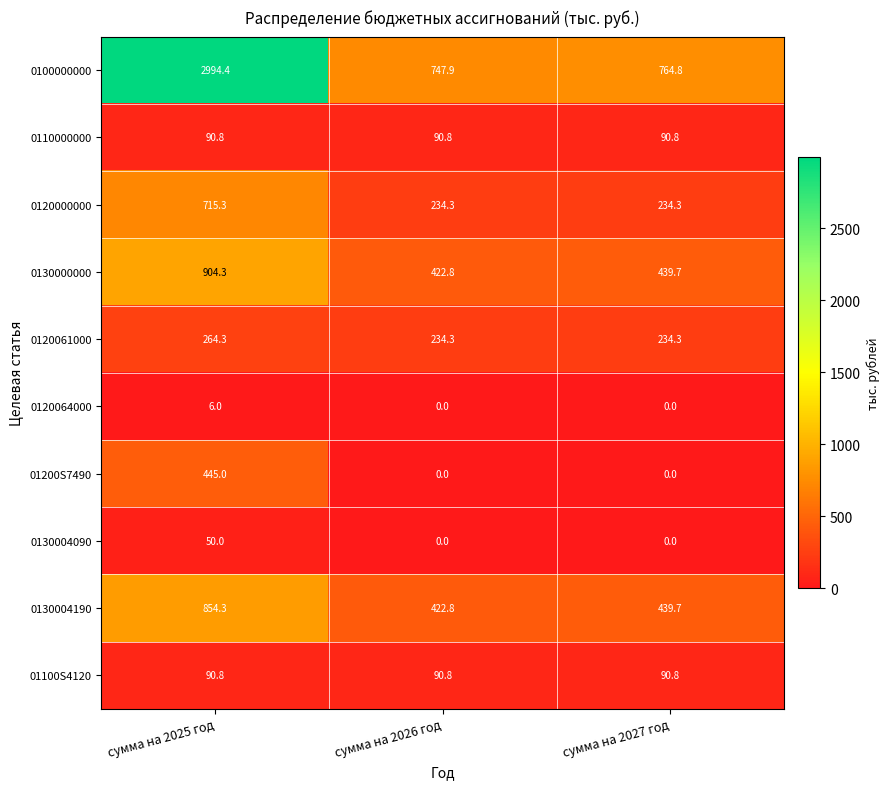

Reading left to right, transcribe all the data shown in this chart.

0100000000: сумма на 2025 год=2994.4	сумма на 2026 год=747.9	сумма на 2027 год=764.8
0110000000: сумма на 2025 год=90.8	сумма на 2026 год=90.8	сумма на 2027 год=90.8
0120000000: сумма на 2025 год=715.3	сумма на 2026 год=234.3	сумма на 2027 год=234.3
0130000000: сумма на 2025 год=904.3	сумма на 2026 год=422.8	сумма на 2027 год=439.7
0120061000: сумма на 2025 год=264.3	сумма на 2026 год=234.3	сумма на 2027 год=234.3
0120064000: сумма на 2025 год=6.0	сумма на 2026 год=0.0	сумма на 2027 год=0.0
01200S7490: сумма на 2025 год=445.0	сумма на 2026 год=0.0	сумма на 2027 год=0.0
0130004090: сумма на 2025 год=50.0	сумма на 2026 год=0.0	сумма на 2027 год=0.0
0130004190: сумма на 2025 год=854.3	сумма на 2026 год=422.8	сумма на 2027 год=439.7
01100S4120: сумма на 2025 год=90.8	сумма на 2026 год=90.8	сумма на 2027 год=90.8